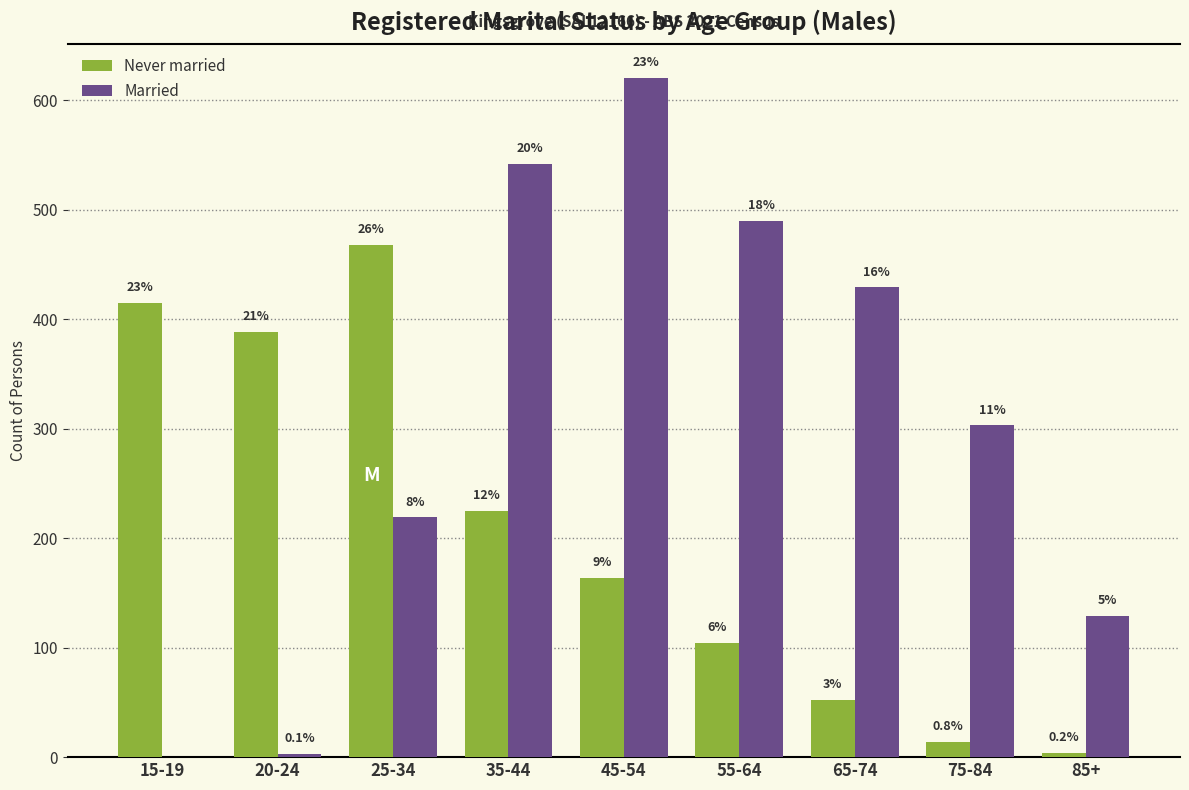

How many groups of bars are there?

9